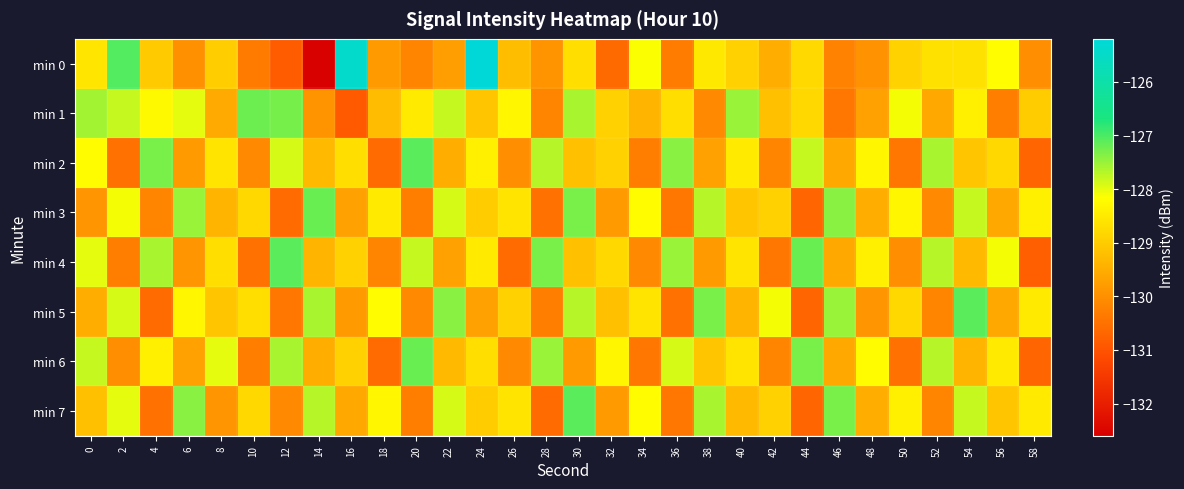

Reading left to right, what are all the values shown in this chart?

min 0: 0=-128.6	2=-127.1	4=-129.0	6=-130.0	8=-129.0	10=-130.3	12=-130.9	14=-132.6	16=-125.4	18=-129.8	20=-130.2	22=-129.8	24=-125.2	26=-129.2	28=-129.9	30=-128.7	32=-130.6	34=-128.1	36=-130.3	38=-128.5	40=-128.9	42=-129.5	44=-128.8	46=-130.2	48=-130.0	50=-128.9	52=-128.7	54=-128.6	56=-128.2	58=-130.0
min 1: 0=-127.6	2=-127.8	4=-128.3	6=-128.0	8=-129.6	10=-127.2	12=-127.3	14=-129.9	16=-130.9	18=-129.3	20=-128.5	22=-127.8	24=-129.1	26=-128.3	28=-130.2	30=-127.6	32=-128.9	34=-129.4	36=-128.7	38=-130.1	40=-127.5	42=-129.2	44=-128.8	46=-130.4	48=-129.7	50=-128.1	52=-129.6	54=-128.4	56=-130.3	58=-129.0
min 2: 0=-128.2	2=-130.5	4=-127.3	6=-129.8	8=-128.6	10=-130.1	12=-127.9	14=-129.3	16=-128.7	18=-130.6	20=-127.1	22=-129.5	24=-128.4	26=-130.0	28=-127.7	30=-129.2	32=-128.9	34=-130.3	36=-127.4	38=-129.7	40=-128.5	42=-130.2	44=-127.8	46=-129.6	48=-128.3	50=-130.4	52=-127.6	54=-129.1	56=-128.8	58=-130.7
min 3: 0=-129.9	2=-128.1	4=-130.2	6=-127.5	8=-129.4	10=-128.8	12=-130.6	14=-127.2	16=-129.7	18=-128.5	20=-130.3	22=-127.9	24=-129.0	26=-128.6	28=-130.5	30=-127.3	32=-129.8	34=-128.2	36=-130.4	38=-127.7	40=-129.1	42=-128.9	44=-130.7	46=-127.4	48=-129.5	50=-128.3	52=-130.1	54=-127.8	56=-129.6	58=-128.4
min 4: 0=-128.0	2=-130.3	4=-127.6	6=-129.9	8=-128.7	10=-130.5	12=-127.1	14=-129.4	16=-128.9	18=-130.2	20=-127.8	22=-129.7	24=-128.5	26=-130.6	28=-127.3	30=-129.2	32=-128.8	34=-130.1	36=-127.5	38=-129.8	40=-128.6	42=-130.4	44=-127.2	46=-129.6	48=-128.4	50=-130.0	52=-127.7	54=-129.3	56=-128.1	58=-130.8
min 5: 0=-129.5	2=-127.9	4=-130.6	6=-128.3	8=-129.1	10=-128.7	12=-130.4	14=-127.6	16=-129.8	18=-128.2	20=-130.1	22=-127.4	24=-129.7	26=-128.9	28=-130.3	30=-127.7	32=-129.2	34=-128.6	36=-130.5	38=-127.3	40=-129.4	42=-128.1	44=-130.7	46=-127.5	48=-129.9	50=-128.8	52=-130.2	54=-127.1	56=-129.6	58=-128.5
min 6: 0=-127.8	2=-130.0	4=-128.4	6=-129.7	8=-128.0	10=-130.3	12=-127.6	14=-129.5	16=-128.9	18=-130.6	20=-127.2	22=-129.3	24=-128.7	26=-130.1	28=-127.5	30=-129.8	32=-128.3	34=-130.4	36=-127.9	38=-129.1	40=-128.6	42=-130.2	44=-127.3	46=-129.6	48=-128.2	50=-130.5	52=-127.7	54=-129.4	56=-128.5	58=-130.7
min 7: 0=-129.2	2=-128.0	4=-130.5	6=-127.4	8=-129.9	10=-128.8	12=-130.1	14=-127.7	16=-129.6	18=-128.3	20=-130.3	22=-127.9	24=-129.0	26=-128.6	28=-130.6	30=-127.1	32=-129.8	34=-128.2	36=-130.4	38=-127.6	40=-129.3	42=-128.9	44=-130.7	46=-127.3	48=-129.5	50=-128.4	52=-130.2	54=-127.8	56=-129.1	58=-128.5